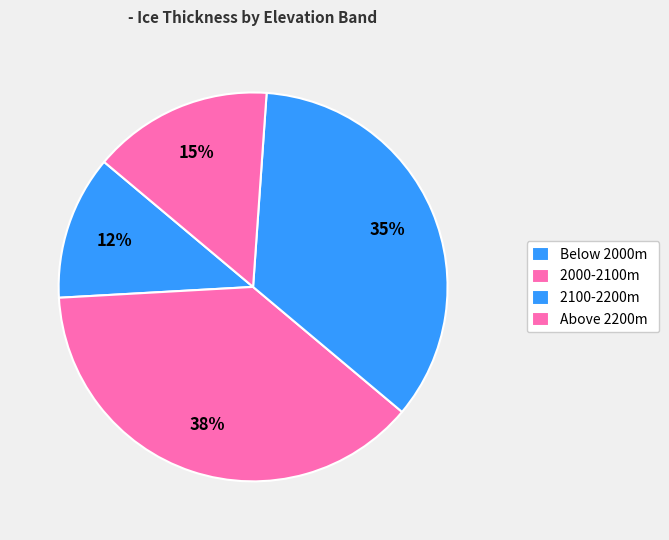

Count the number of slices in the pie.

4